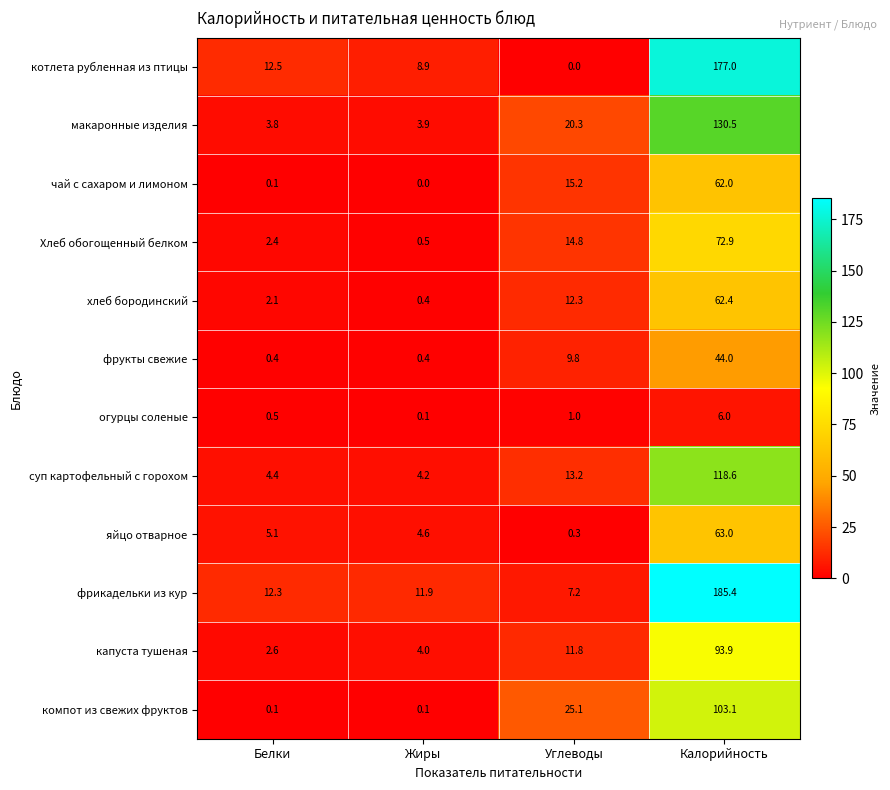

What is the total value across all series at Белки?

46.3